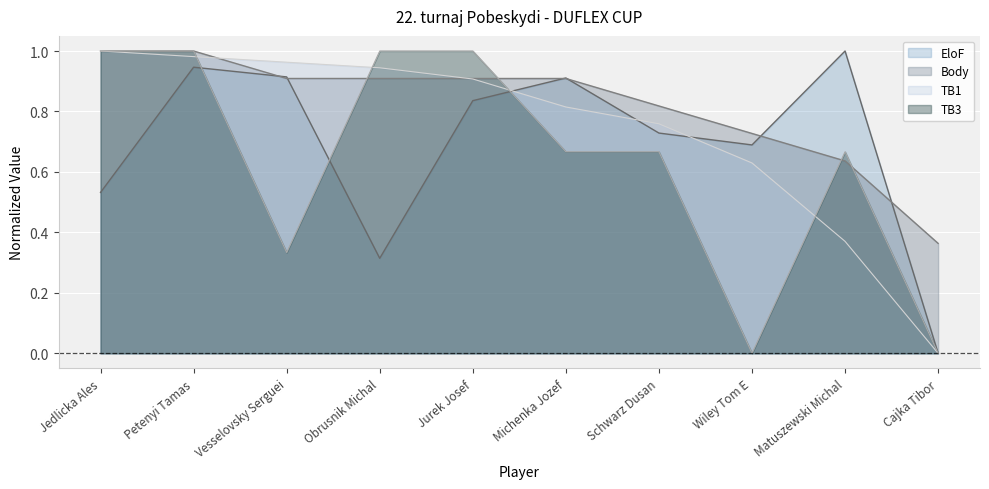

Which label corresponds to the largest value in the chart?

Matuszewski Michal